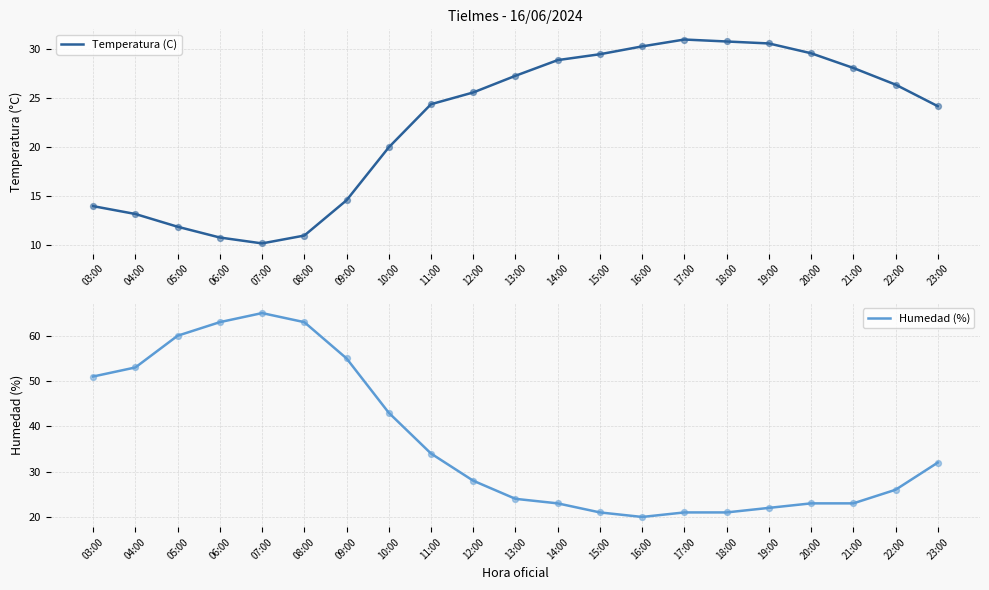

Is the value of Temperatura (C) at 19:00 greater than the value of Humedad (%) at 11:00?

No